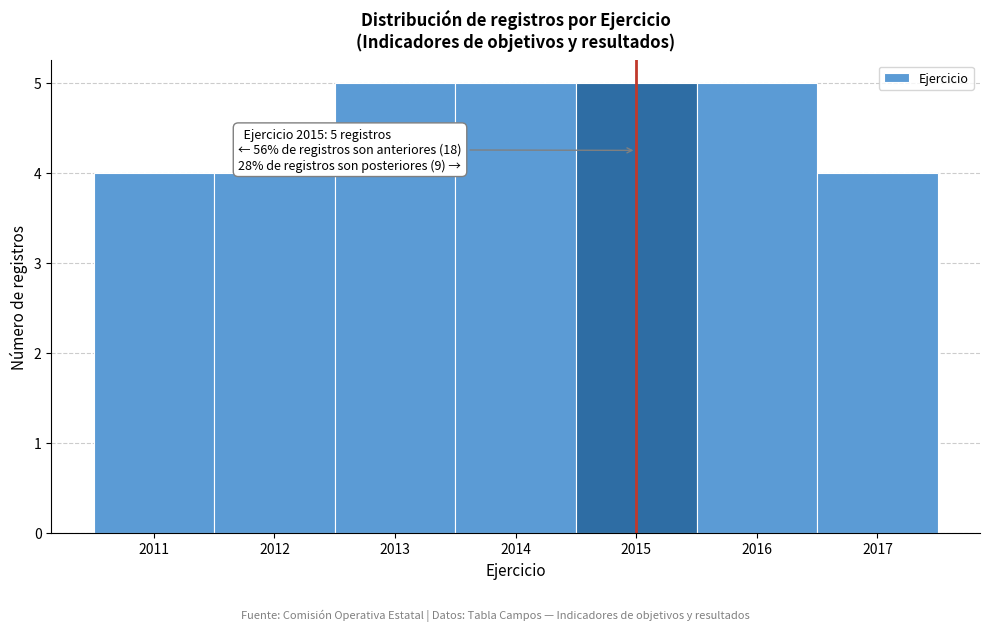

Reading right to left, what are all the values shown in this chart?

2017=4	2016=5	2015=5	2014=5	2013=5	2012=4	2011=4